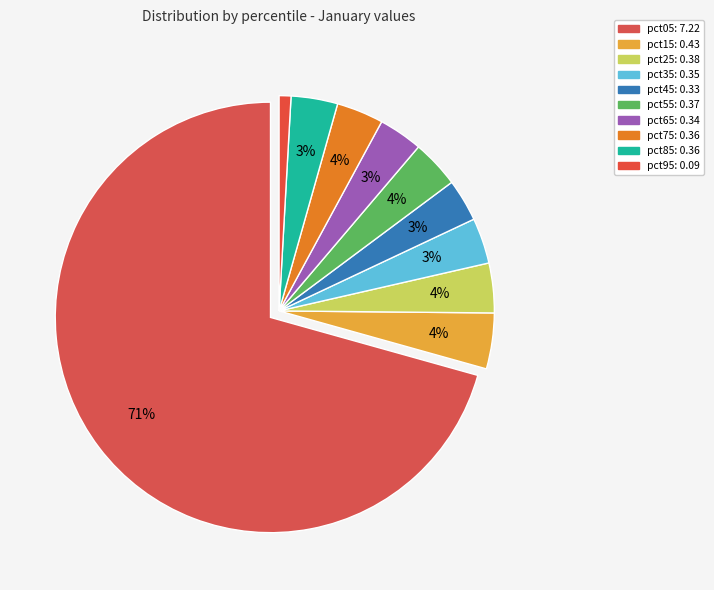

What is the change in value from pct85 to pct95?

-0.3